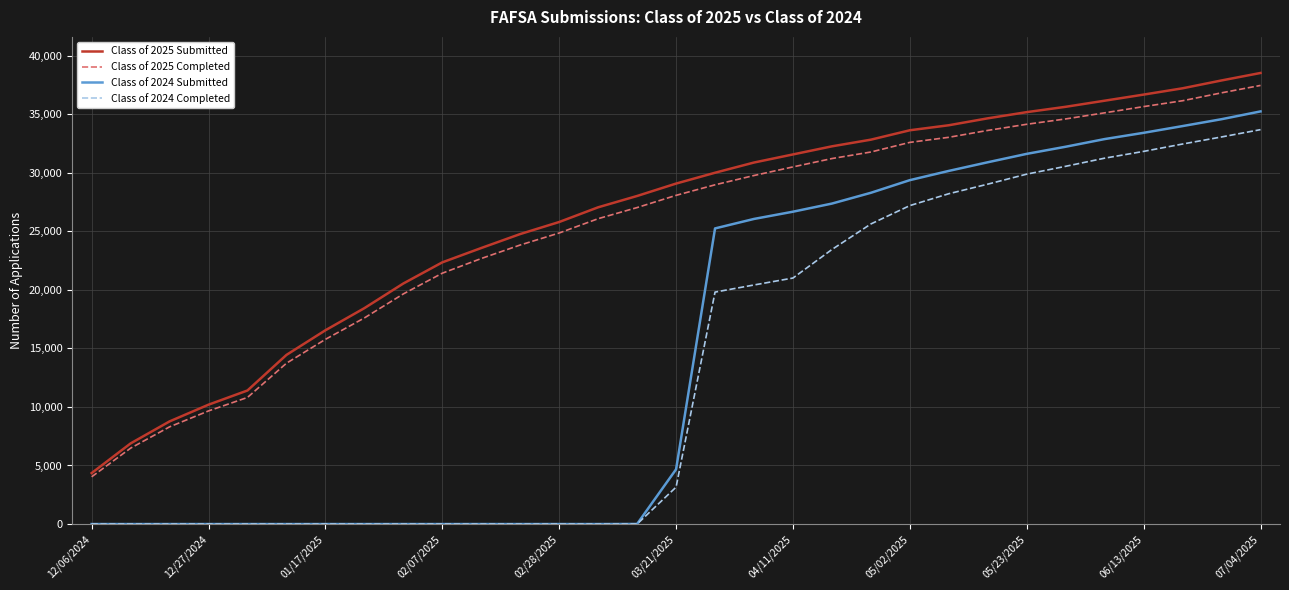

What is the average value of the Class of 2024 Completed series?

13566